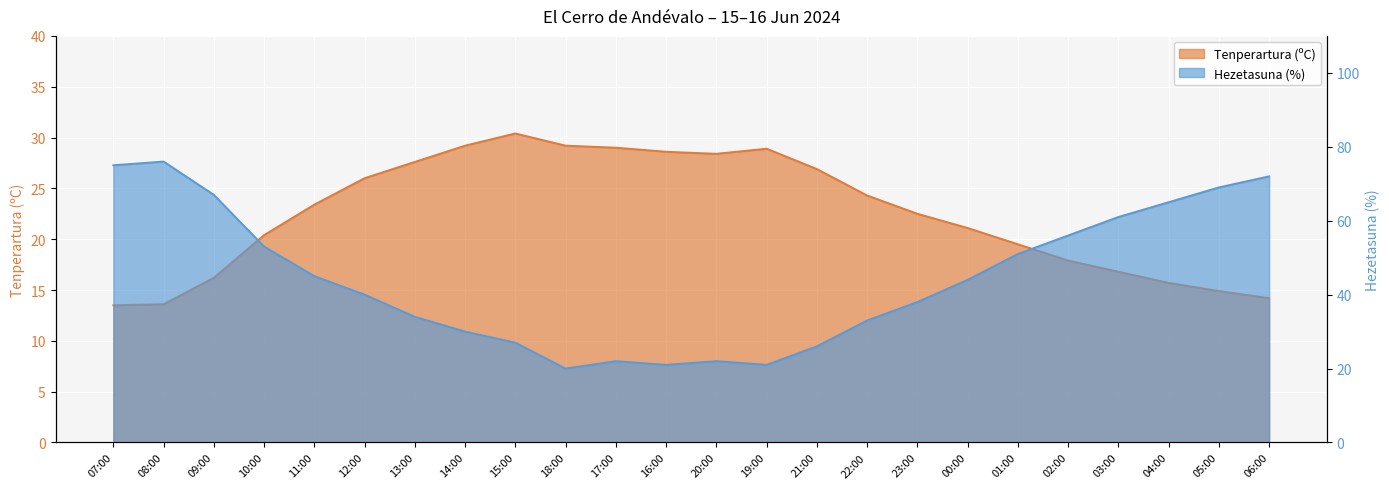

True or false: Tenperartura (ºC) and Hezetasuna (%) cross at least once.

True